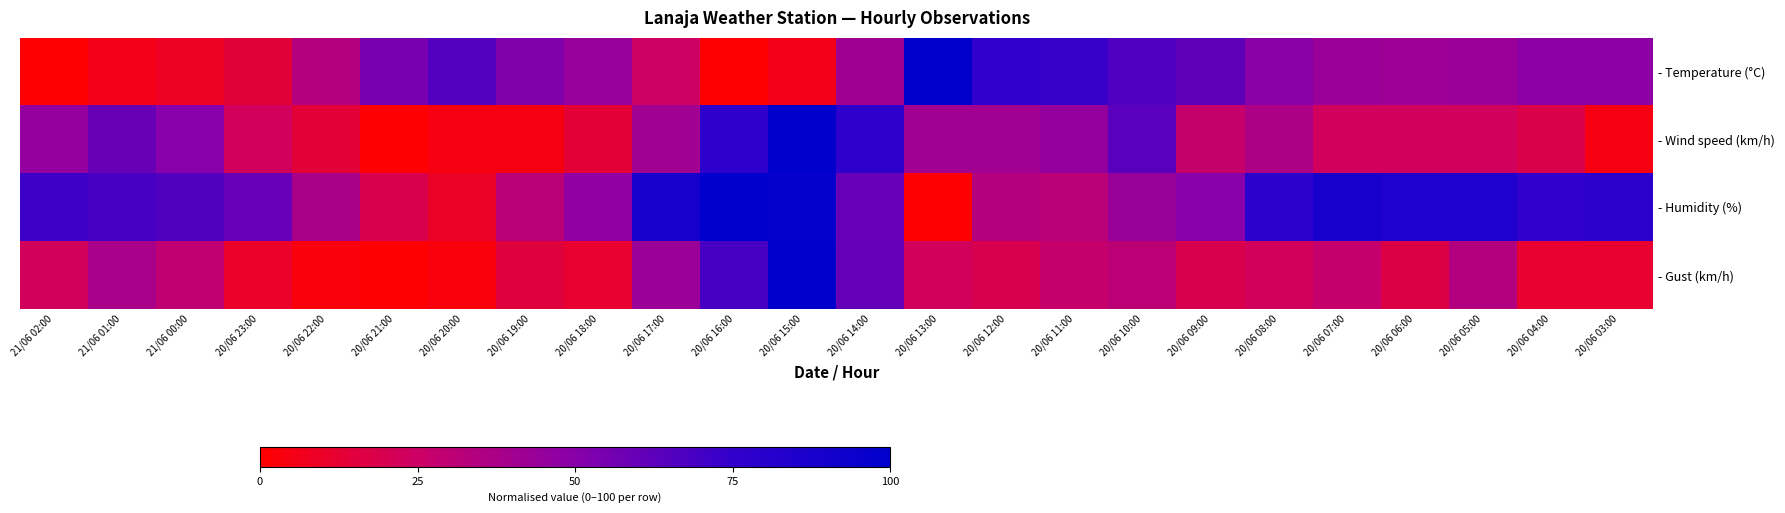

Reading right to left, extract all data points from this chart.

- Temperature (°C): 20/06 03:00=47.8	20/06 04:00=47.8	20/06 05:00=43.3	20/06 06:00=42.2	20/06 07:00=43.3	20/06 08:00=48.9	20/06 09:00=62.2	20/06 10:00=66.7	20/06 11:00=73.3	20/06 12:00=75.6	20/06 13:00=100.0	20/06 14:00=41.1	20/06 15:00=5.6	20/06 16:00=0.0	20/06 17:00=24.4	20/06 18:00=44.4	20/06 19:00=52.2	20/06 20:00=65.6	20/06 21:00=54.4	20/06 22:00=34.4	20/06 23:00=14.4	21/06 00:00=8.9	21/06 01:00=5.6	21/06 02:00=0.0
- Wind speed (km/h): 20/06 03:00=4.5	20/06 04:00=18.2	20/06 05:00=22.7	20/06 06:00=22.7	20/06 07:00=22.7	20/06 08:00=36.4	20/06 09:00=27.3	20/06 10:00=63.6	20/06 11:00=45.5	20/06 12:00=40.9	20/06 13:00=40.9	20/06 14:00=77.3	20/06 15:00=100.0	20/06 16:00=77.3	20/06 17:00=40.9	20/06 18:00=13.6	20/06 19:00=4.5	20/06 20:00=4.5	20/06 21:00=0.0	20/06 22:00=13.6	20/06 23:00=22.7	21/06 00:00=50.0	21/06 01:00=59.1	21/06 02:00=45.5
- Humidity (%): 20/06 03:00=78.1	20/06 04:00=75.0	20/06 05:00=84.4	20/06 06:00=84.4	20/06 07:00=87.5	20/06 08:00=78.1	20/06 09:00=50.0	20/06 10:00=43.8	20/06 11:00=31.2	20/06 12:00=34.4	20/06 13:00=0.0	20/06 14:00=59.4	20/06 15:00=96.9	20/06 16:00=100.0	20/06 17:00=87.5	20/06 18:00=46.9	20/06 19:00=31.2	20/06 20:00=9.4	20/06 21:00=18.8	20/06 22:00=37.5	20/06 23:00=59.4	21/06 00:00=65.6	21/06 01:00=68.8	21/06 02:00=71.9
- Gust (km/h): 20/06 03:00=12.1	20/06 04:00=12.1	20/06 05:00=34.5	20/06 06:00=17.2	20/06 07:00=27.6	20/06 08:00=22.4	20/06 09:00=19.0	20/06 10:00=31.0	20/06 11:00=27.6	20/06 12:00=19.0	20/06 13:00=22.4	20/06 14:00=60.3	20/06 15:00=100.0	20/06 16:00=69.0	20/06 17:00=43.1	20/06 18:00=12.1	20/06 19:00=15.5	20/06 20:00=3.4	20/06 21:00=0.0	20/06 22:00=3.4	20/06 23:00=10.3	21/06 00:00=29.3	21/06 01:00=37.9	21/06 02:00=22.4